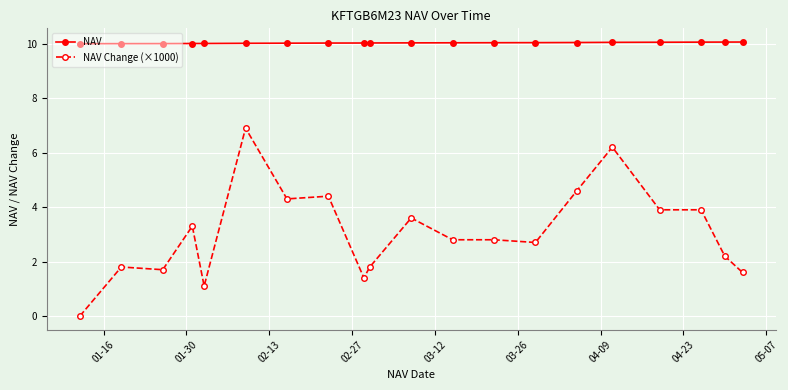

At how many categories does at least one series exceed 8?

20